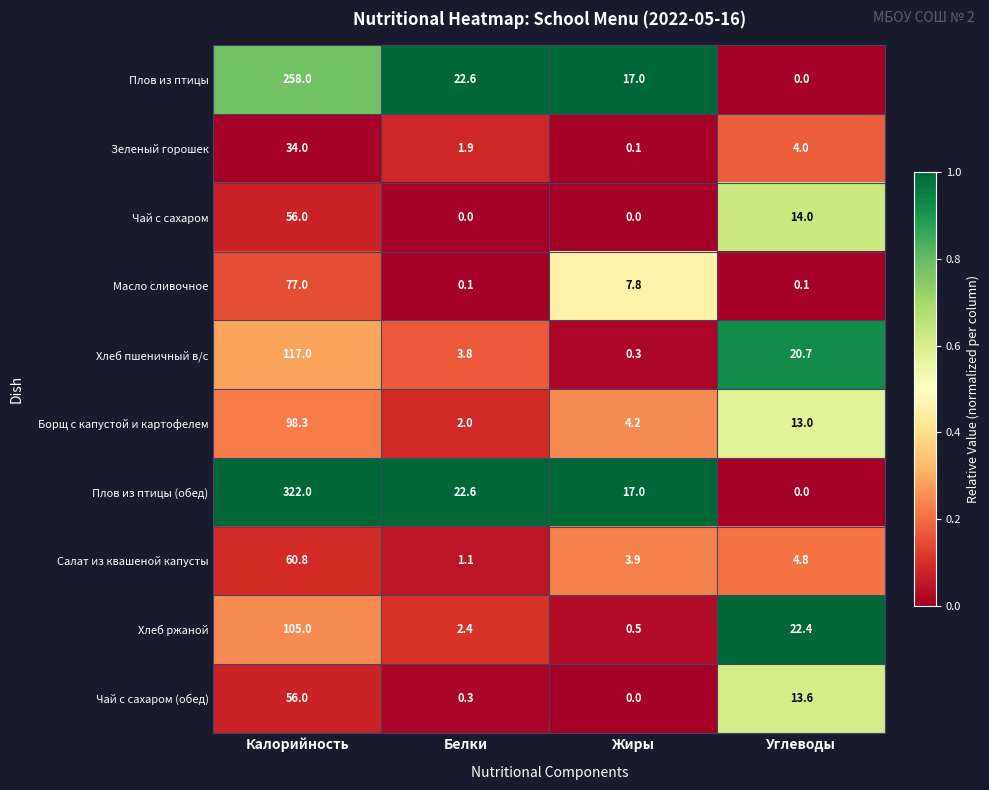

At which category is the sum across all series the highest?

Калорийность